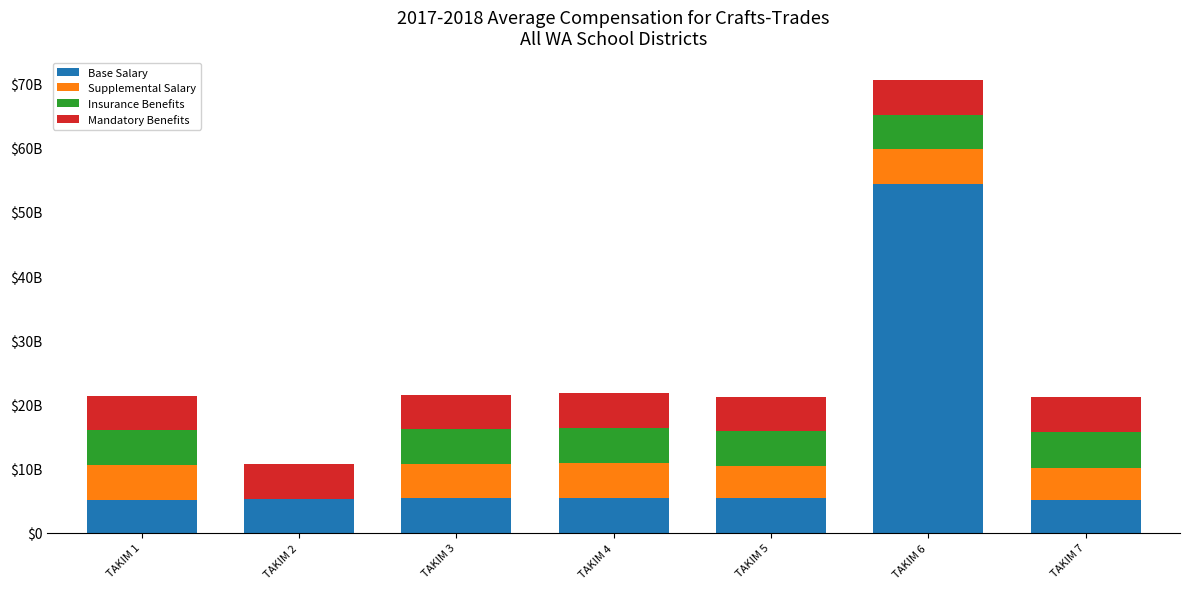

At which category is the sum across all series the highest?

TAKIM 6